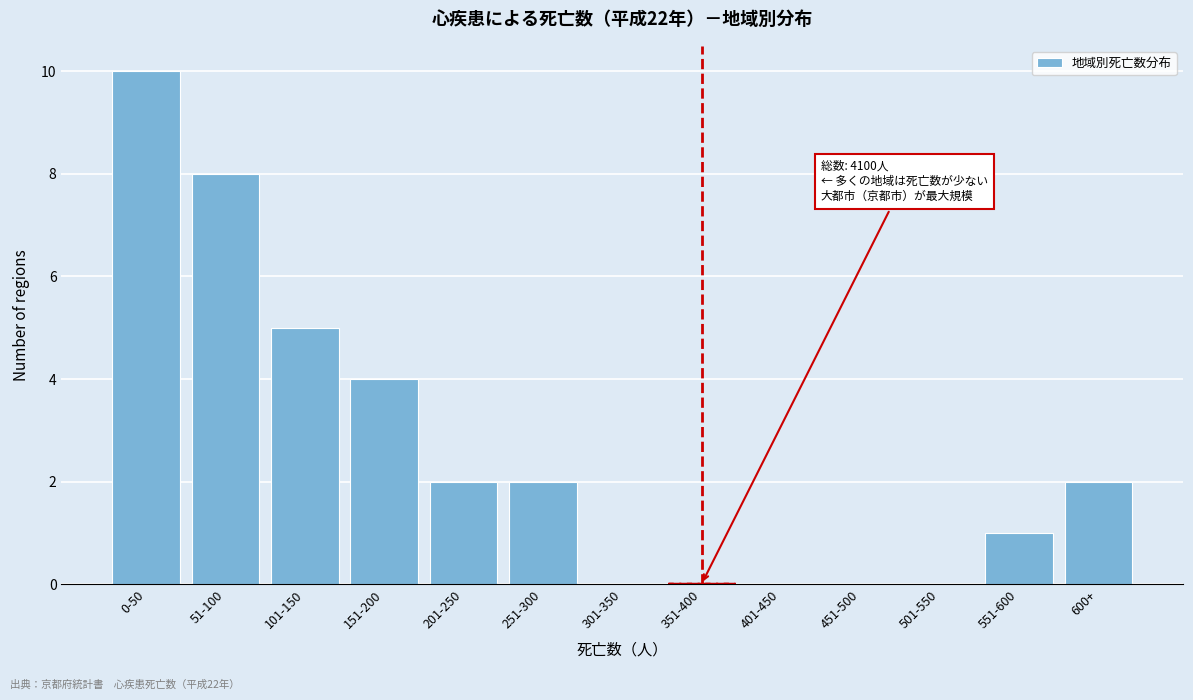

Reading left to right, transcribe all the data shown in this chart.

0-50=10	51-100=8	101-150=5	151-200=4	201-250=2	251-300=2	301-350=0	351-400=0	401-450=0	451-500=0	501-550=0	551-600=1	600+=2